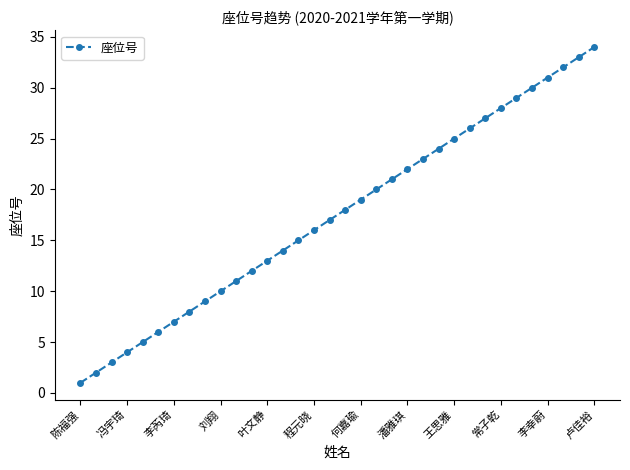

Reading left to right, extract all data points from this chart.

1	2	3	4	5	6	7	8	9	10	11	12	13	14	15	16	17	18	19	20	21	22	23	24	25	26	27	28	29	30	31	32	33	34